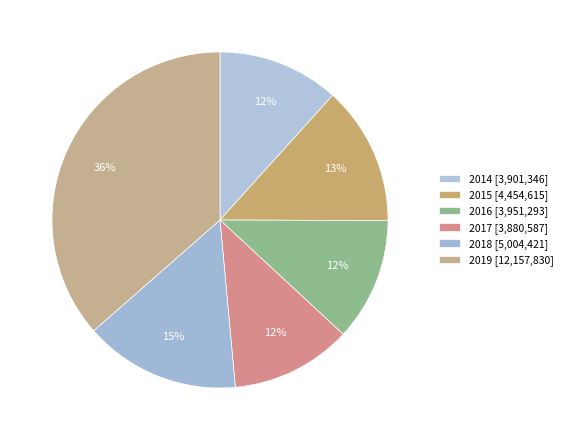

Which category has the biggest portion of the pie?

2019